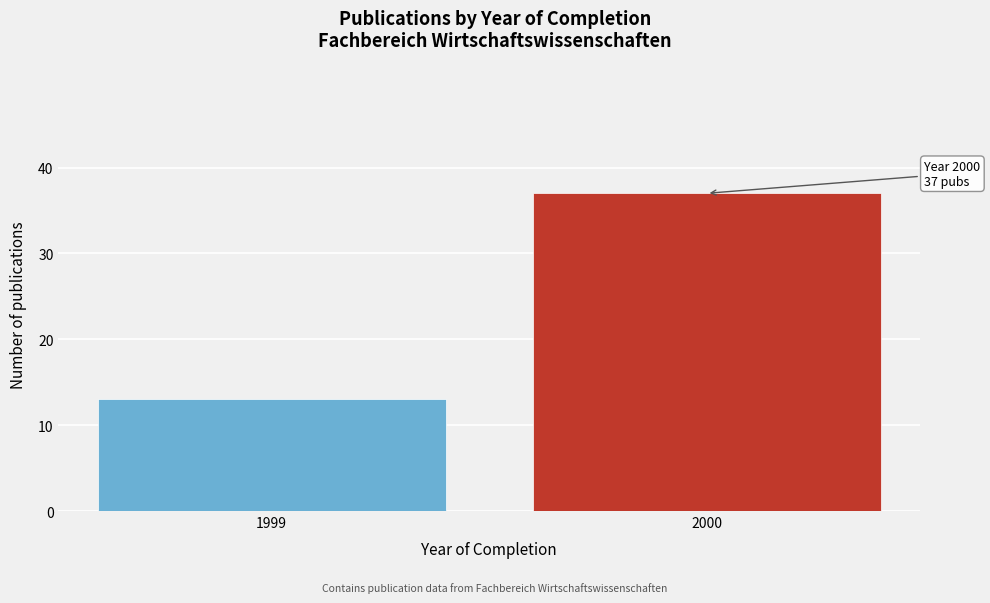

Reading left to right, list all the values displayed in this chart.

1999=13	2000=37